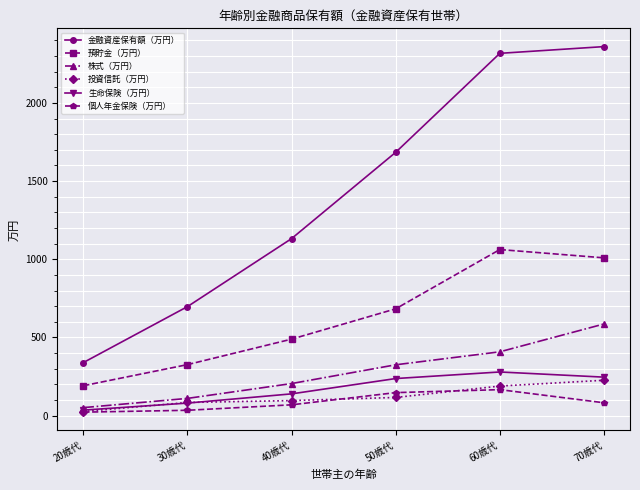

What is the spread (max minus min) of values at 20歳代?

317